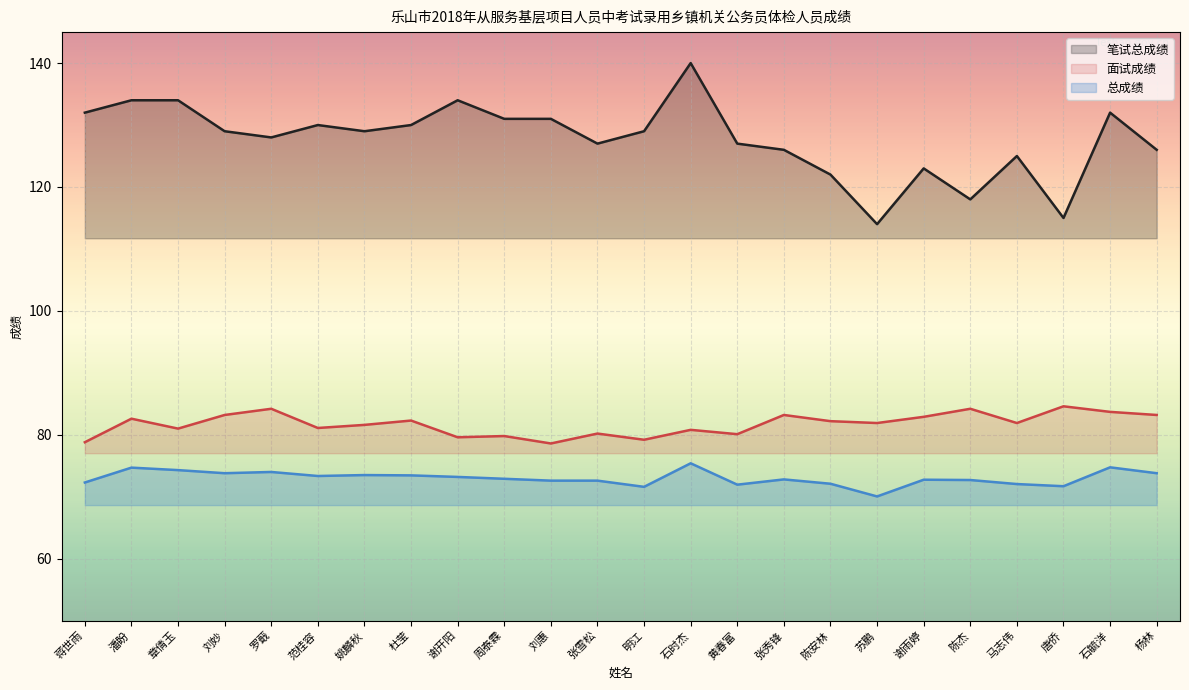

Is the value of 总成绩 at 范桂容 greater than the value of 笔试总成绩 at 张雪松?

No